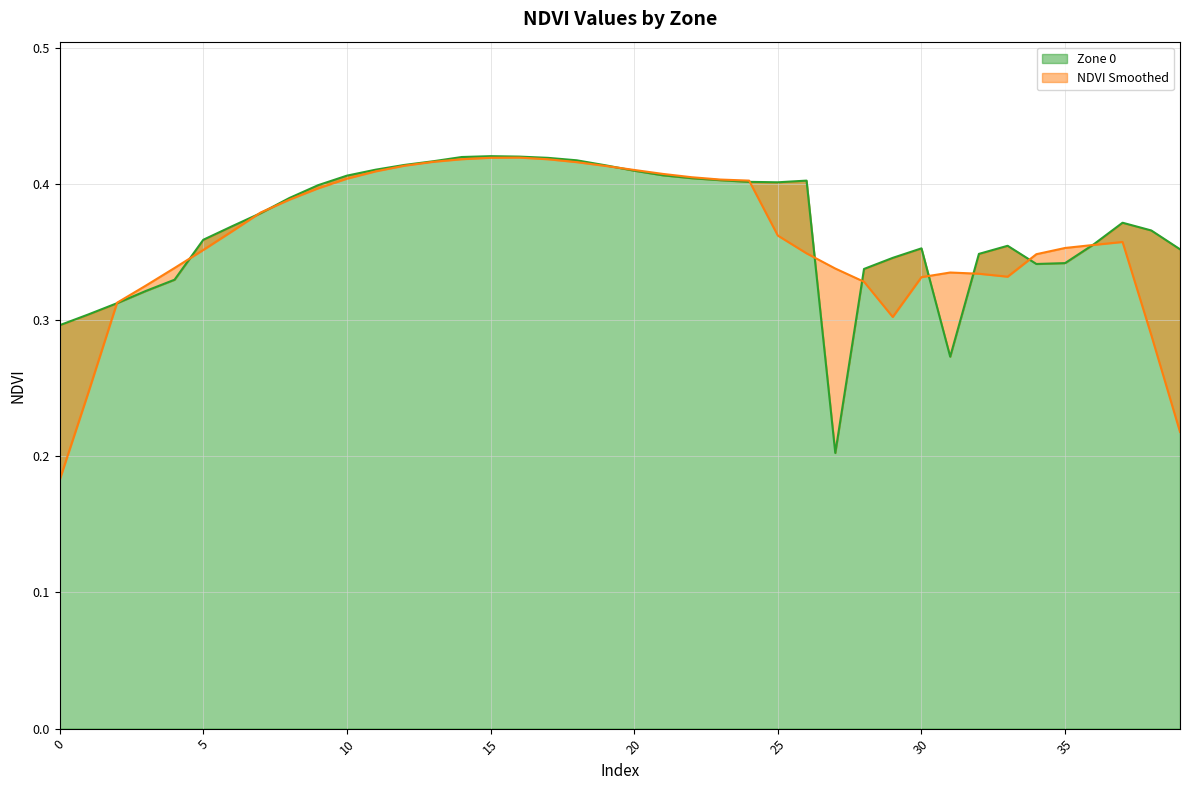

At which category does the chart reach its peak across all series?

15